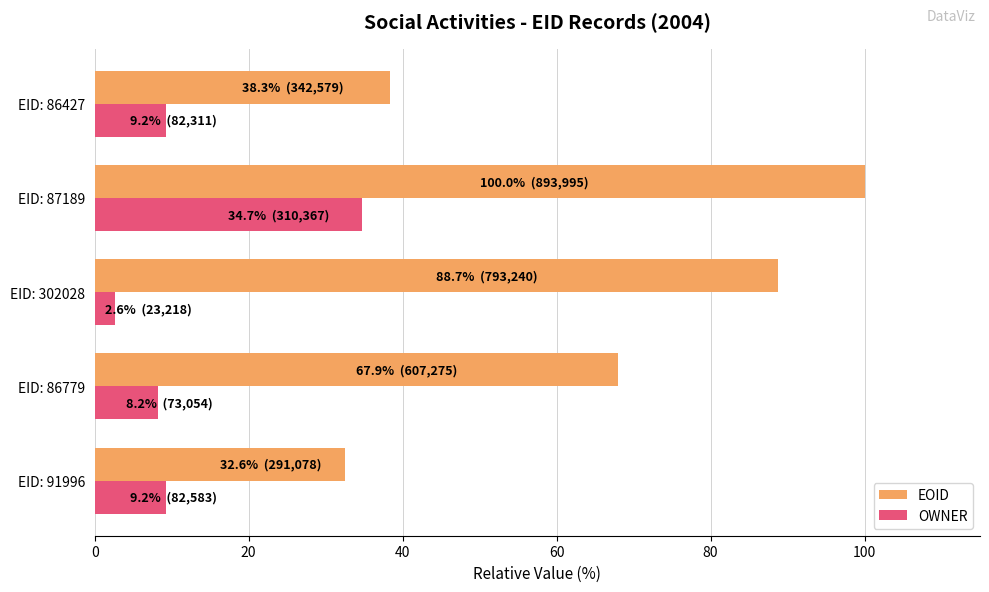

What is the difference between the second highest and minimum values in the OWNER series?

6.6